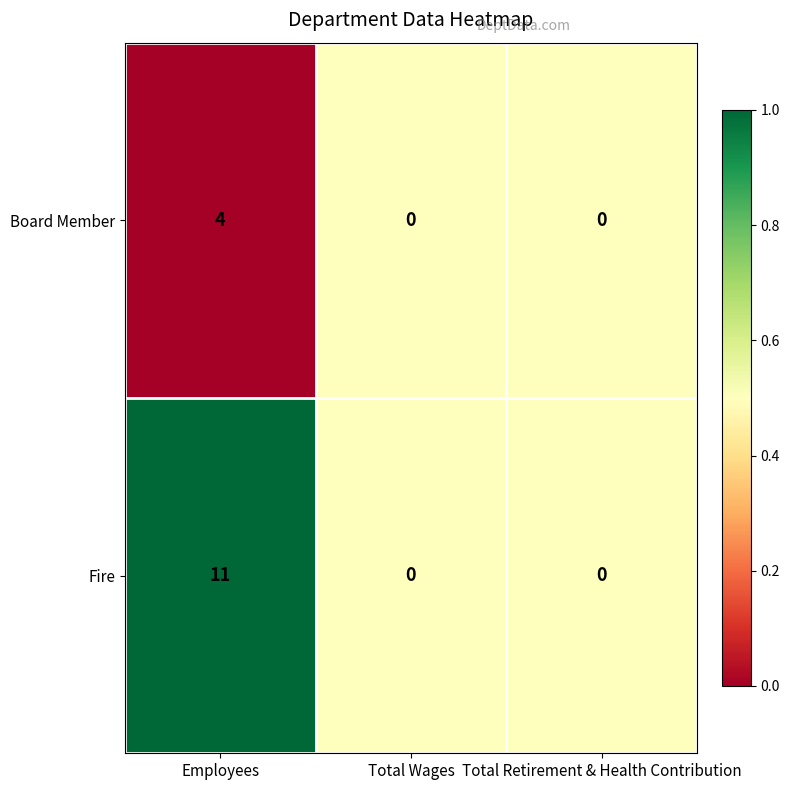

Is it true that Fire equals 7 at Total Retirement & Health Contribution?

False